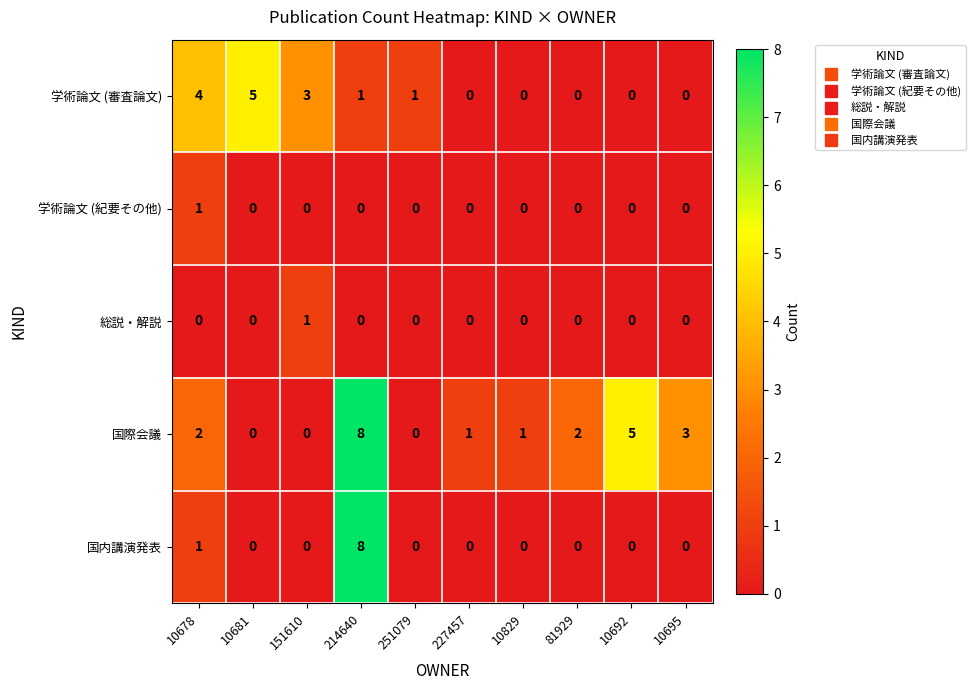

Between 227457 and 10695, which series saw the biggest shift?

国際会議